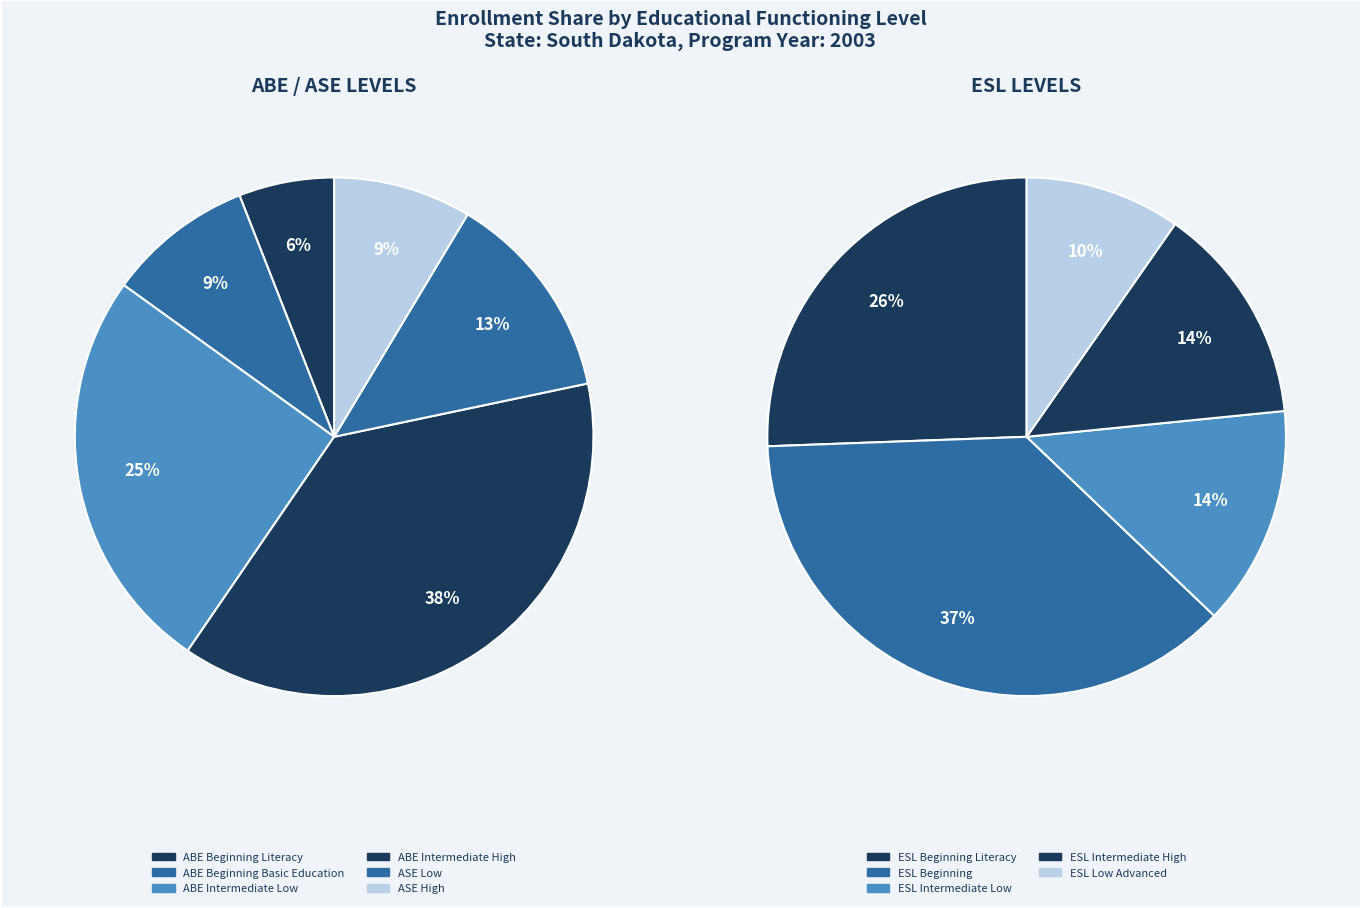

Which has a higher value, ESL Intermediate High or ESL Low Advanced?

ESL Intermediate High